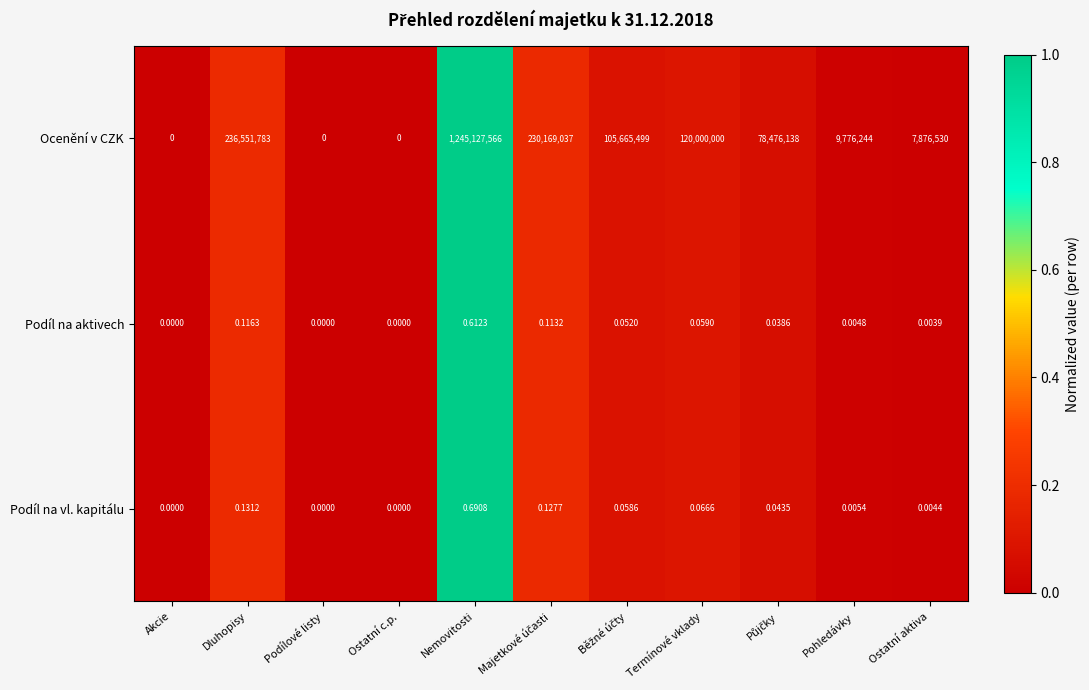

What is the maximum value shown in the chart?

1245127566.0